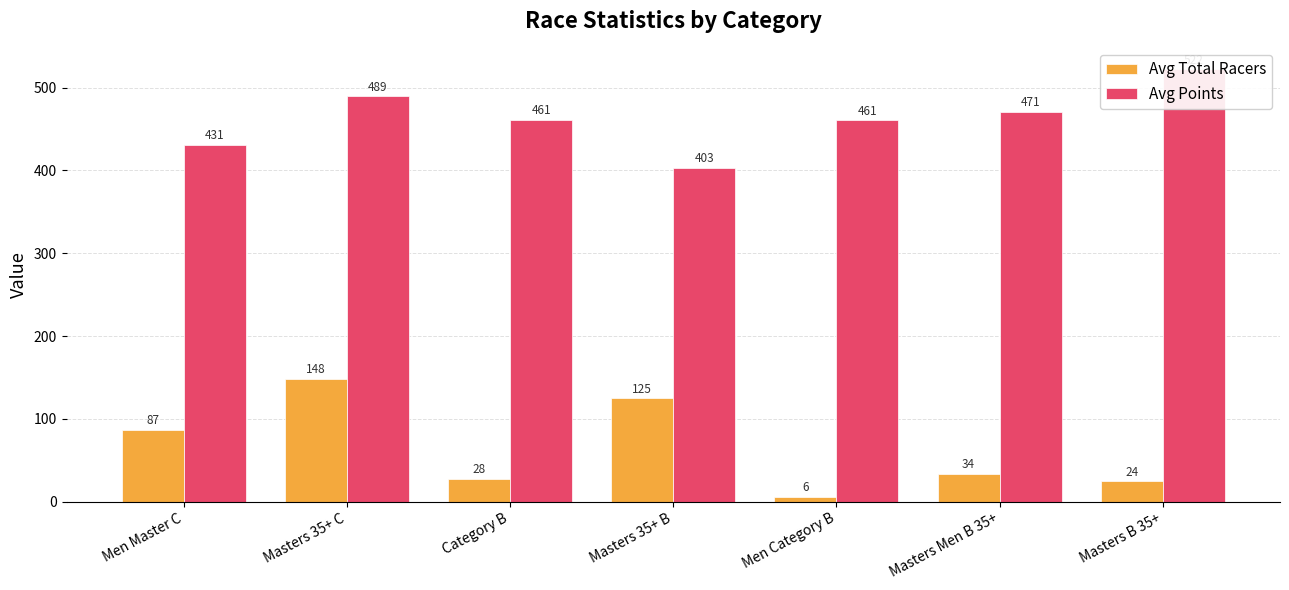

Reading left to right, extract all data points from this chart.

Avg Total Racers: 87.0	148.2	28.0	125.0	6.0	34.0	24.5
Avg Points: 430.9	489.4	461.3	403.2	460.5	470.6	522.3